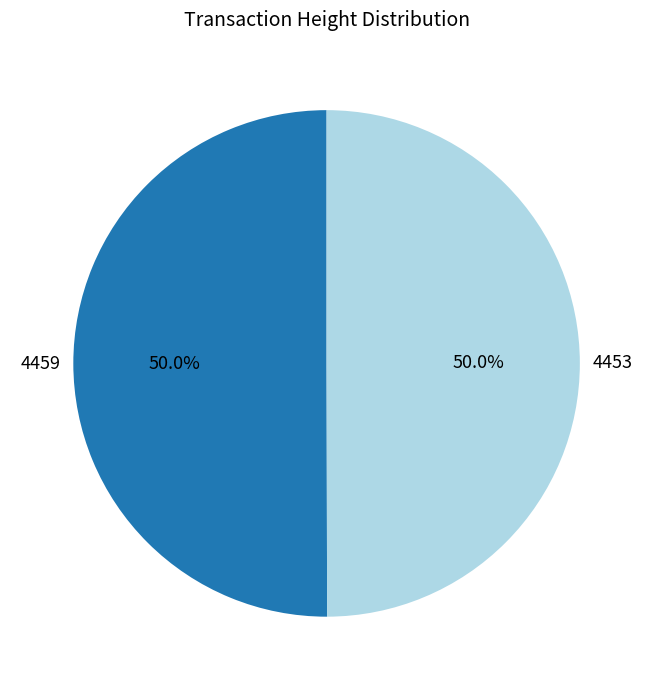

True or false: 4459 accounts for 59% of the total.

False